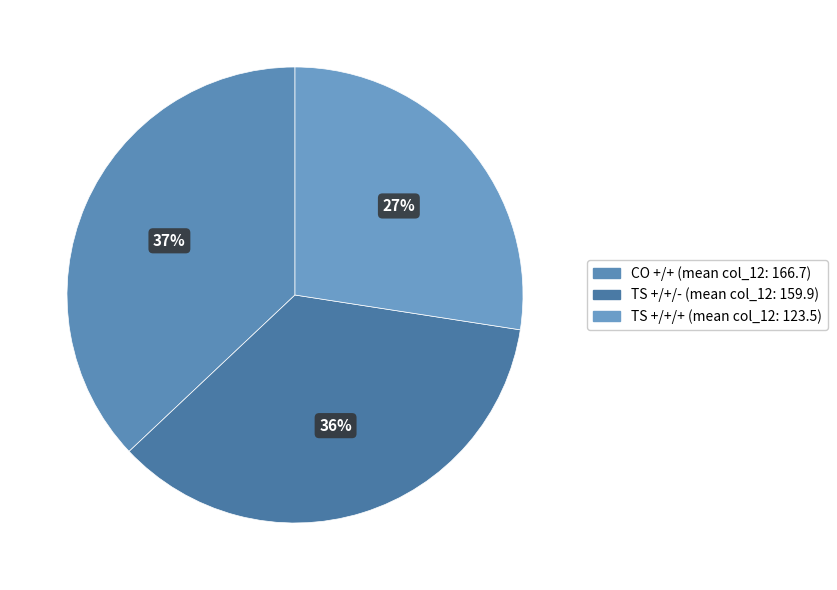

What percentage is NOT represented by CO +/+?

62.9%